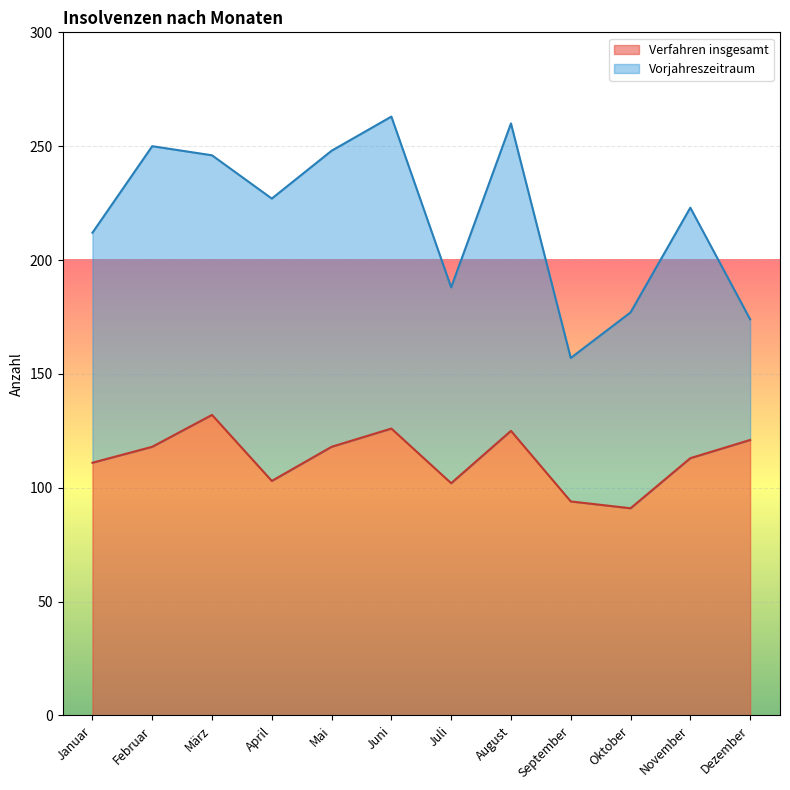

What is the label of the 10th point from the left?

Oktober